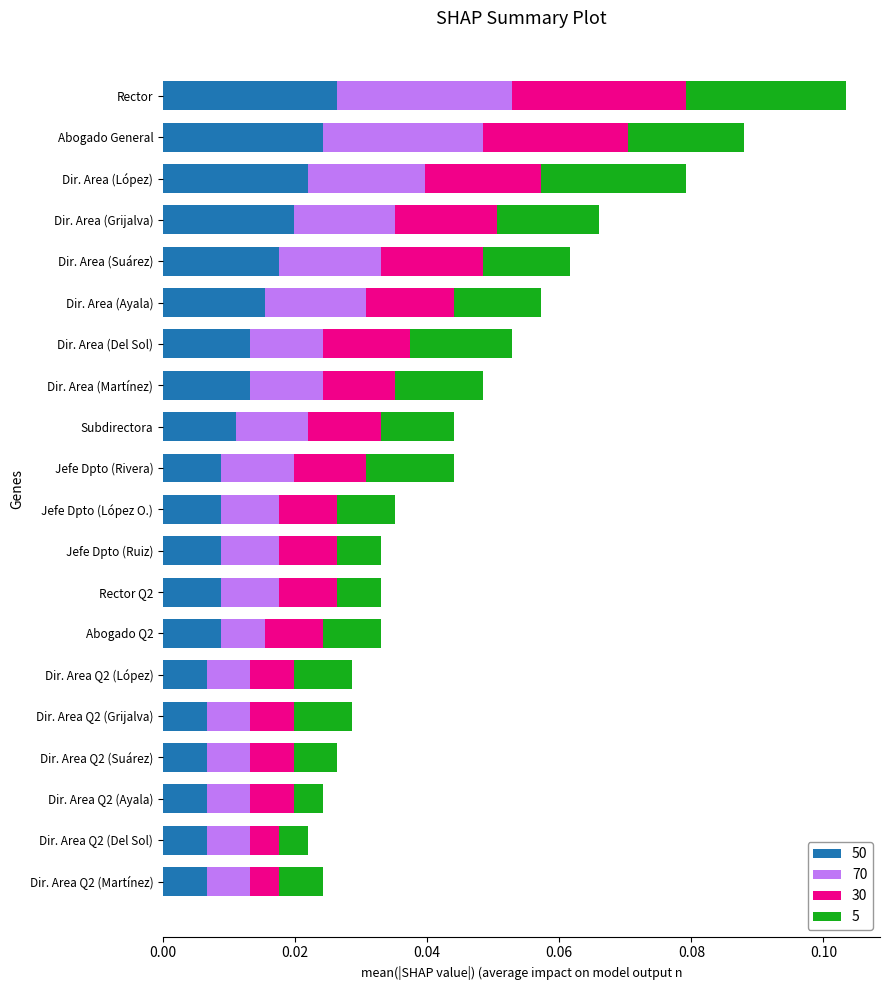

Count the number of categories in the chart.

20